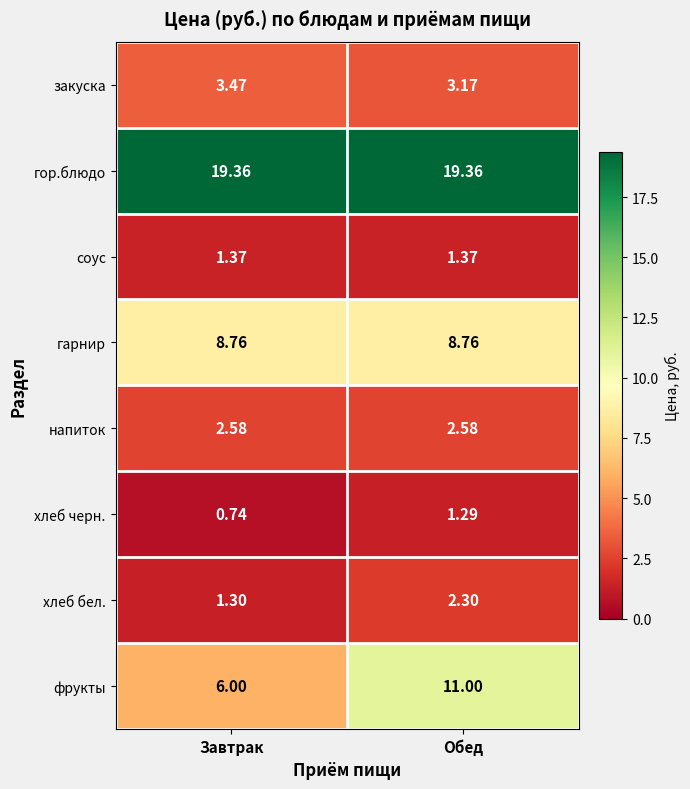

At which label does закуска reach its peak?

Завтрак